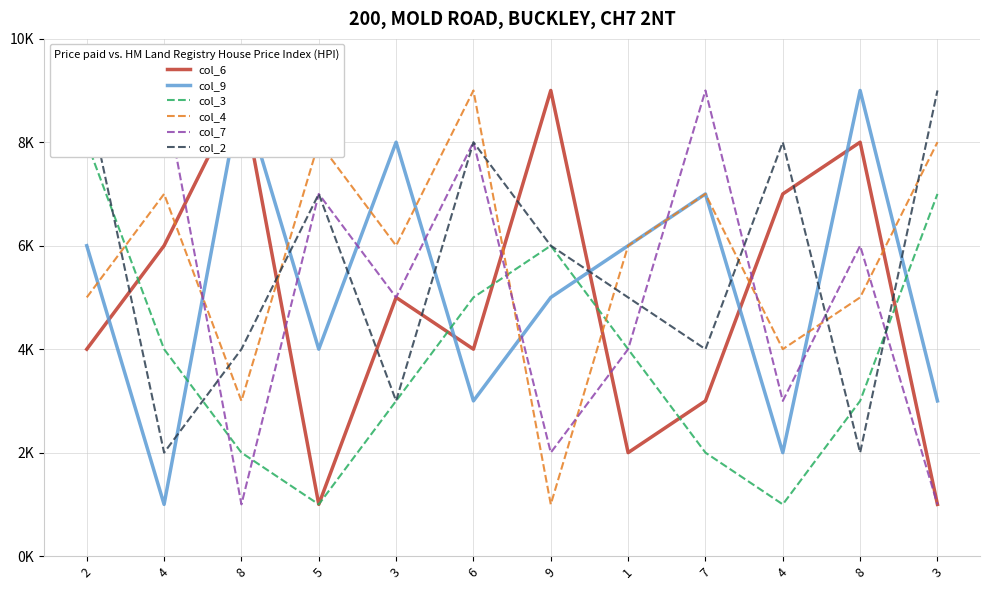

Where do col_3 and col_9 first cross each other?

4 and 8